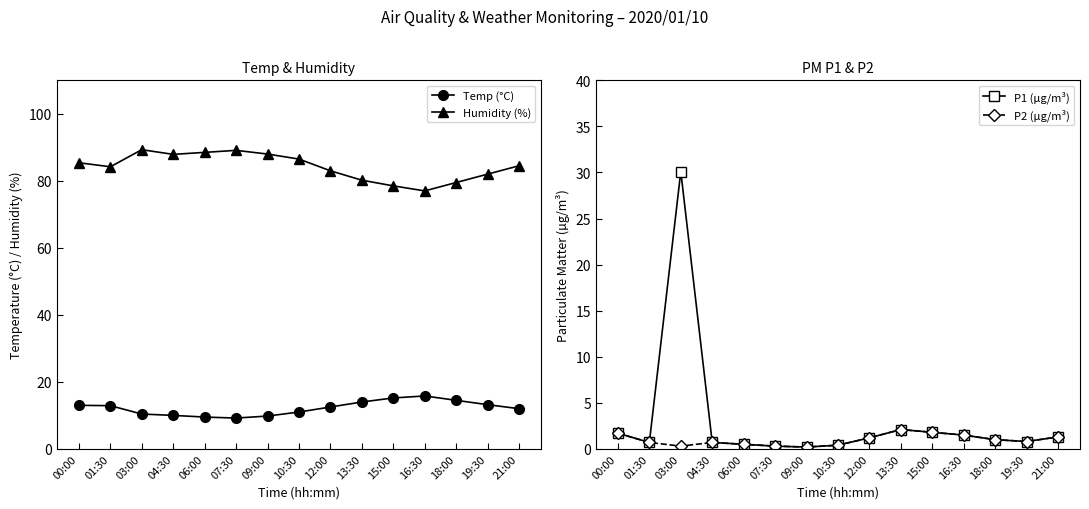

Reading right to left, what are all the values shown in this chart?

Temp (°C): 12.0	13.2	14.5	15.8	15.2	14.0	12.5	11.0	9.8	9.2	9.5	10.0	10.4	12.9	13.0
Humidity (%): 84.5	82.0	79.5	77.0	78.5	80.2	83.0	86.5	88.0	89.1	88.5	87.9	89.3	84.2	85.4
P1 (µg/m³): 1.3	0.8	1.0	1.5	1.8	2.1	1.2	0.4	0.2	0.3	0.5	0.7	30.1	0.7	1.7
P2 (µg/m³): 1.3	0.8	1.0	1.5	1.8	2.1	1.2	0.4	0.2	0.3	0.5	0.7	0.3	0.7	1.7